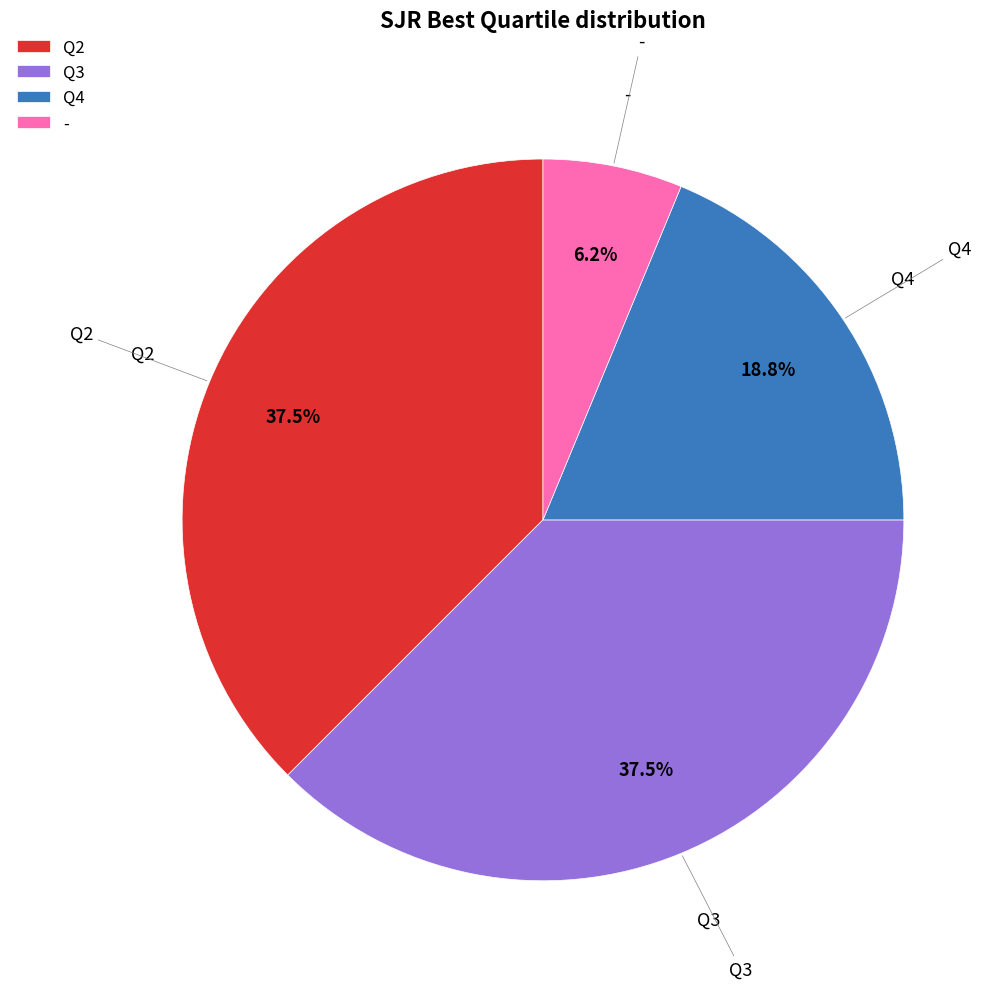

Approximately how many times larger is the value at Q3 compared to Q2?

1.0